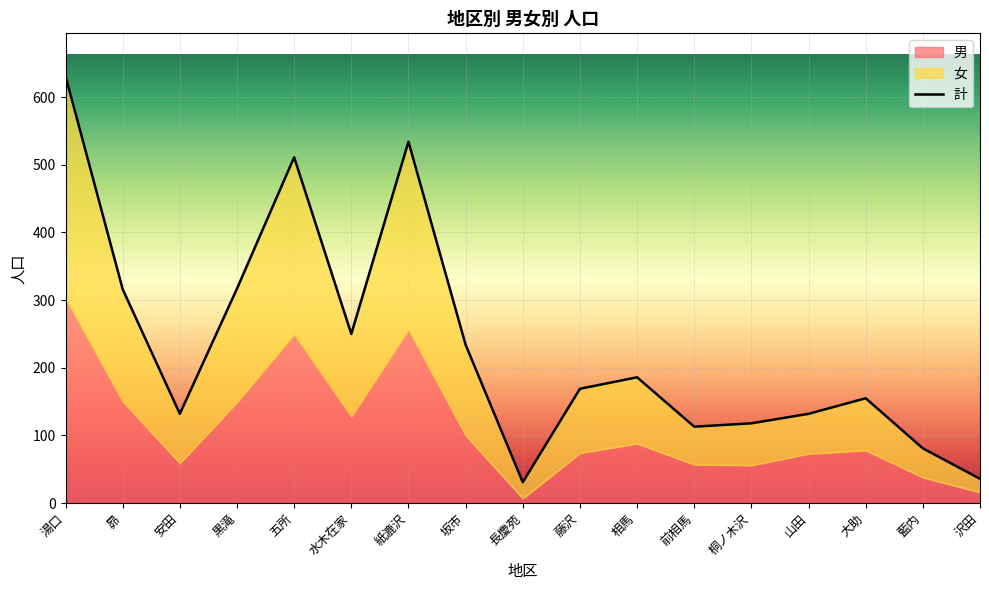

After their last crossing, which series has the higher values: 男 or 女?

女